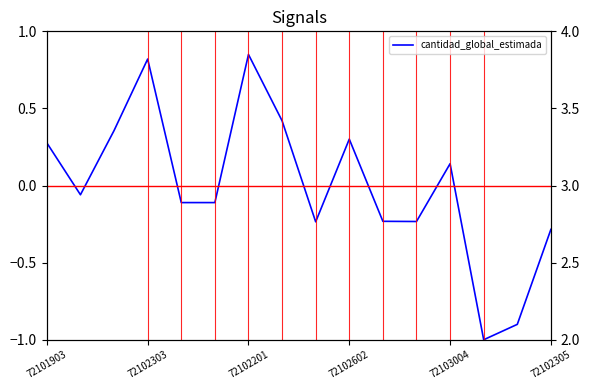

How many values are below 0?

9